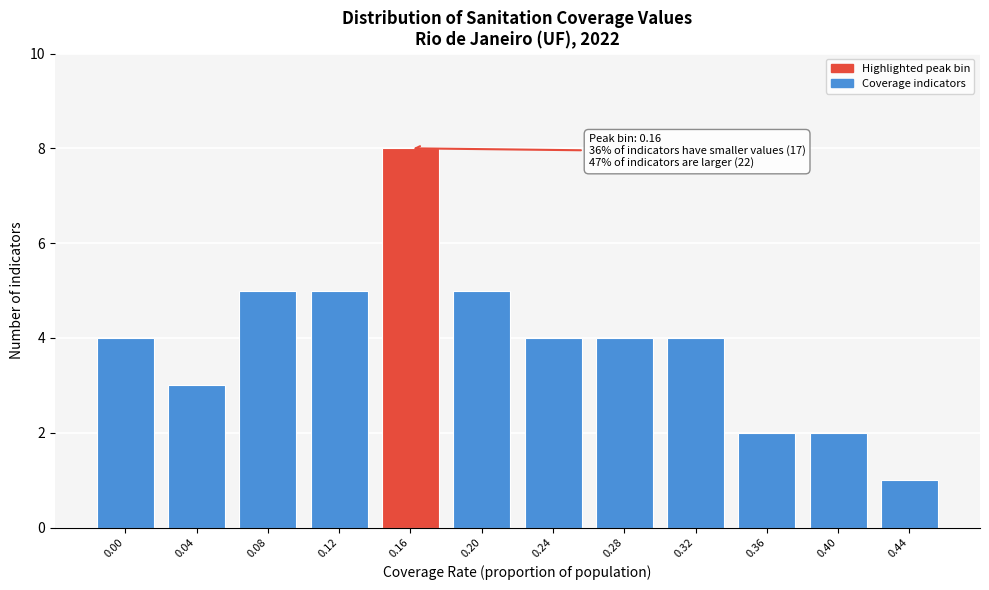

Reading right to left, what are all the values shown in this chart?

0.44=1	0.40=2	0.36=2	0.32=4	0.28=4	0.24=4	0.20=5	0.16=8	0.12=5	0.08=5	0.04=3	0.00=4